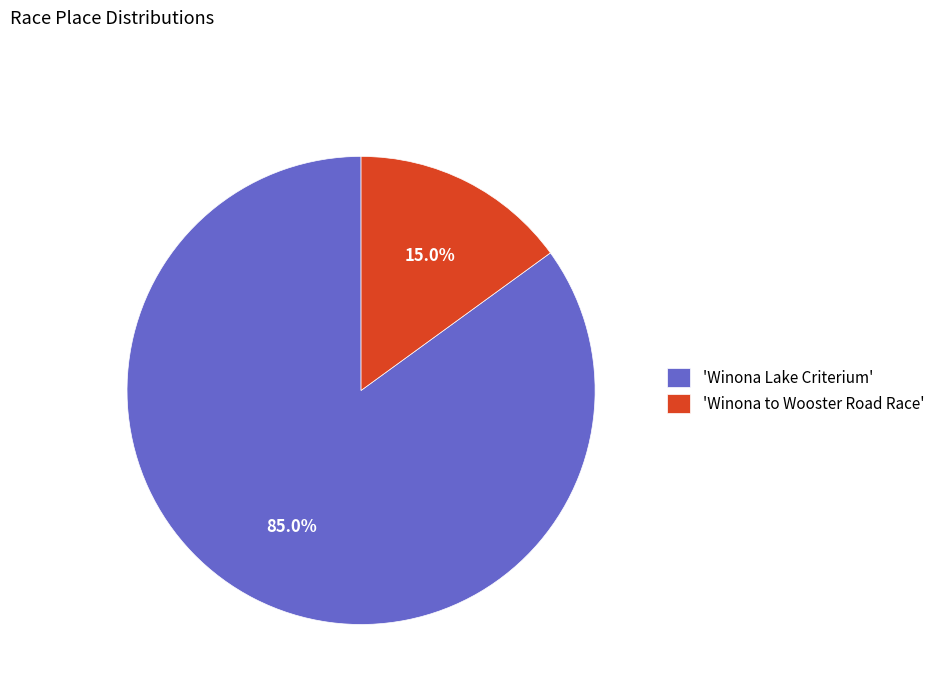

What is the ratio of the value at 'Winona Lake Criterium' to the value at 'Winona to Wooster Road Race'?

5.7